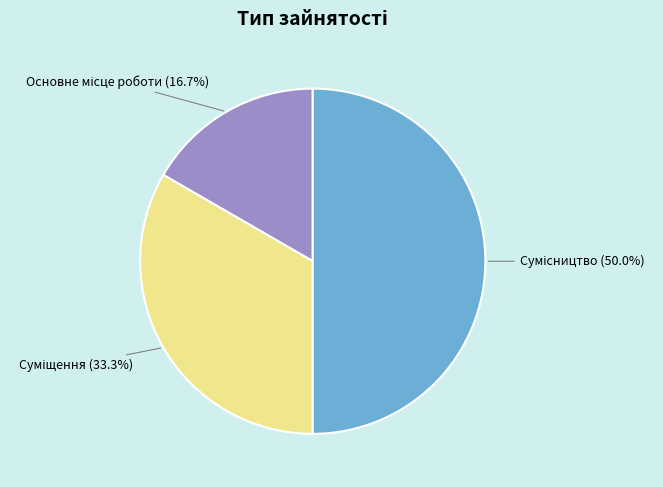

What is the smallest slice in the pie chart?

Основне місце роботи